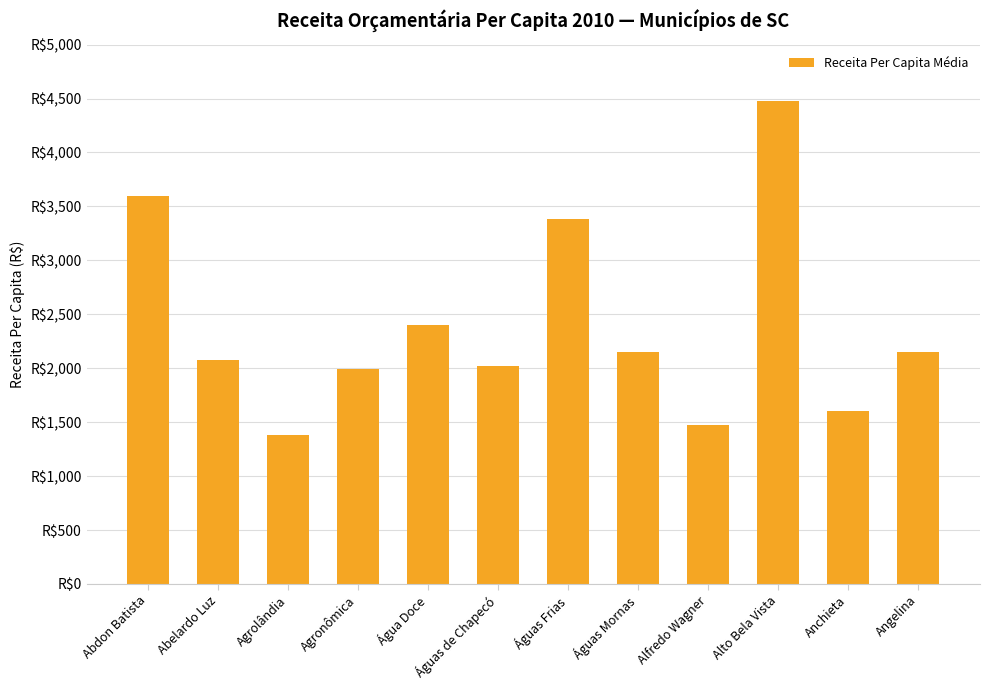

Where does the data first go above 2149?

Abdon Batista